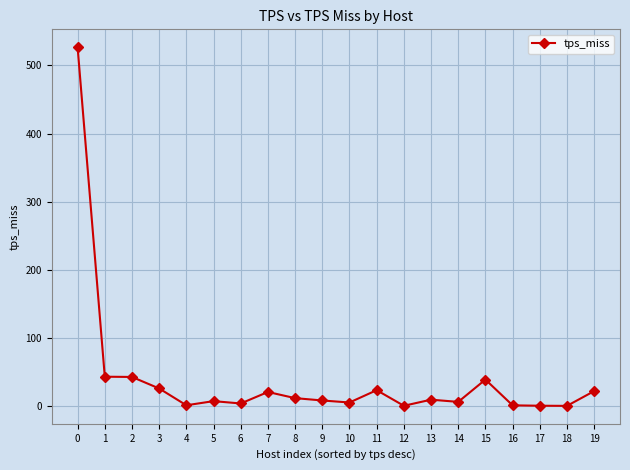

Does the chart have visible grid lines?

Yes